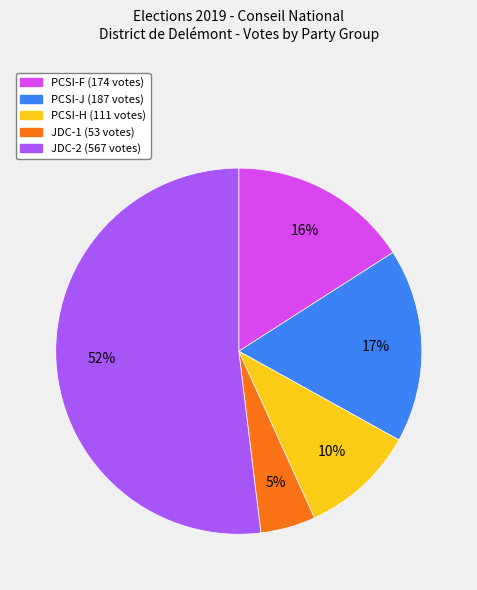

What is the largest slice in the pie chart?

JDC-2